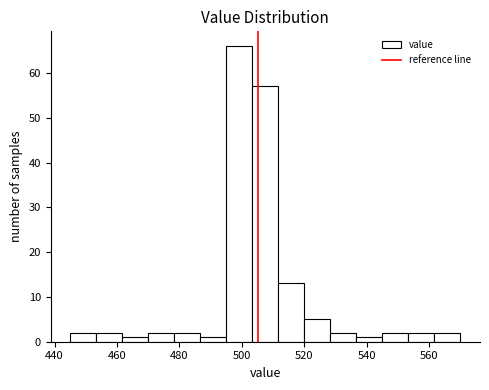

What is the height of the bar covering 562 to 570 on the x-axis? Neither the bar edges nor the heights are printed on the chart, so give them approximately, as read against the axes.

2